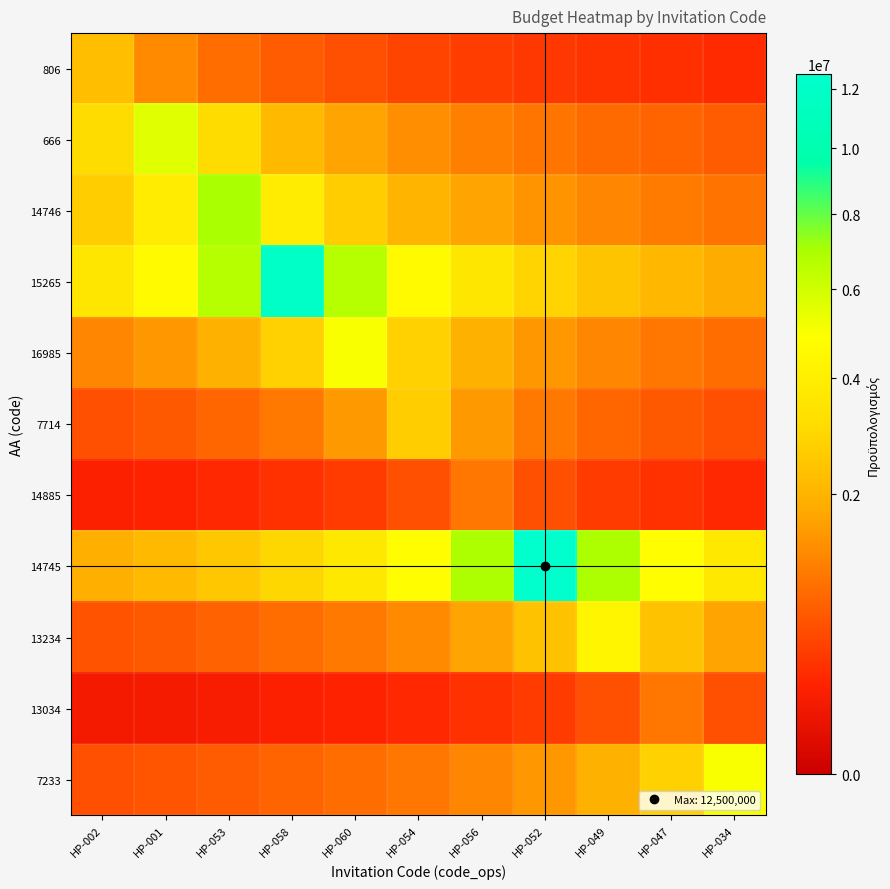

How many categories are shown in the chart?

11